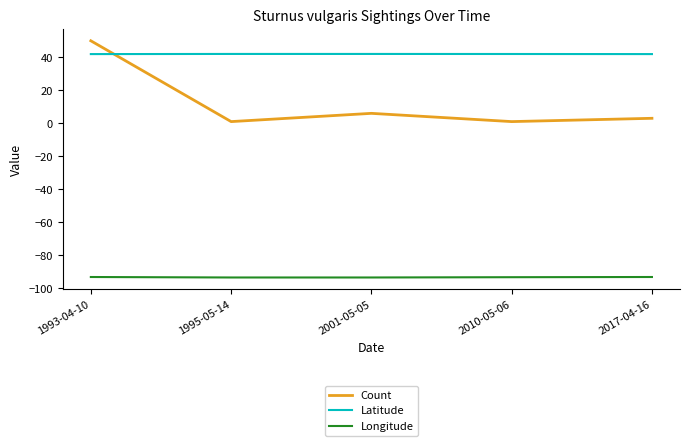

What is the total value across all series at 2010-05-06?

-50.4